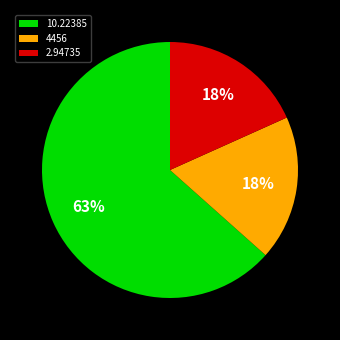

Which has a higher value, 10.22385 or 2.94735?

10.22385